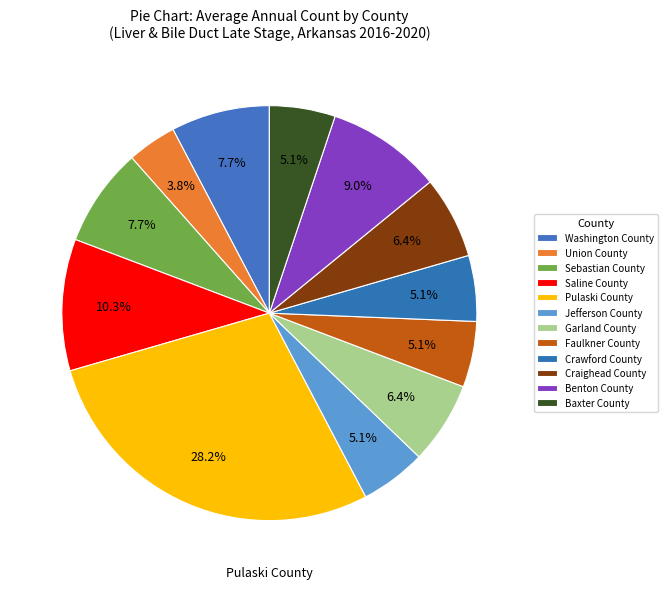

How many slices are in this pie chart?

12